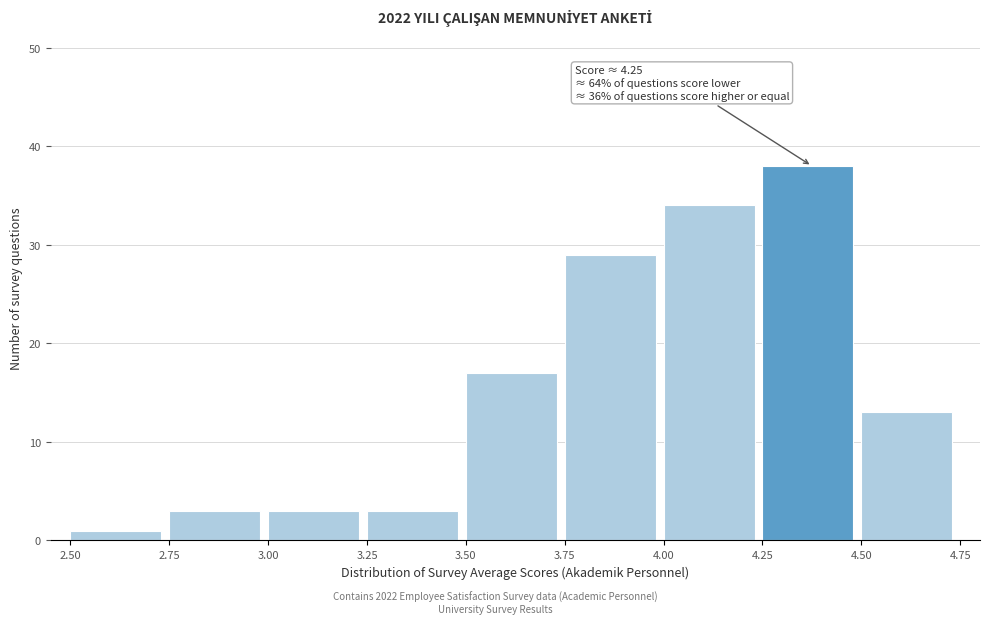

Over which range of the x-axis is the bar tallest?

4.25 to 4.50